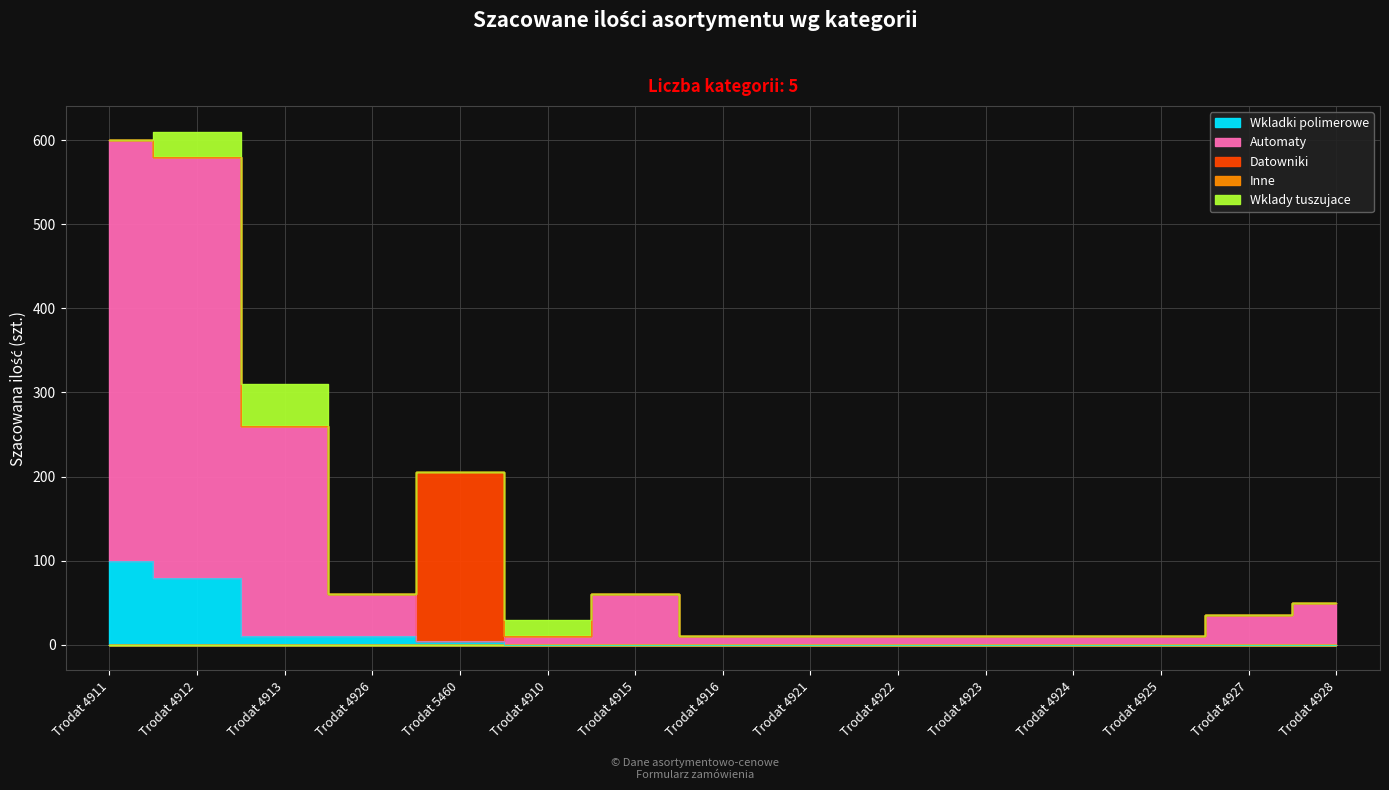

How many data points in Automaty are less than 10?

1